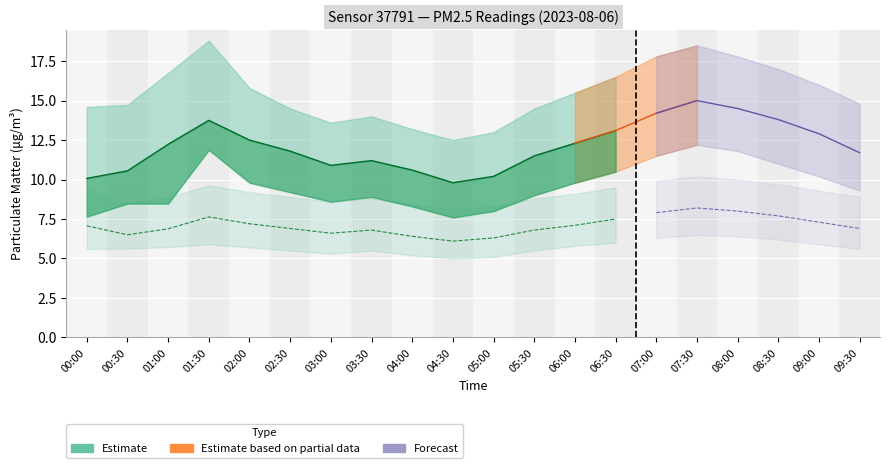

How many lines are shown in the chart?

6